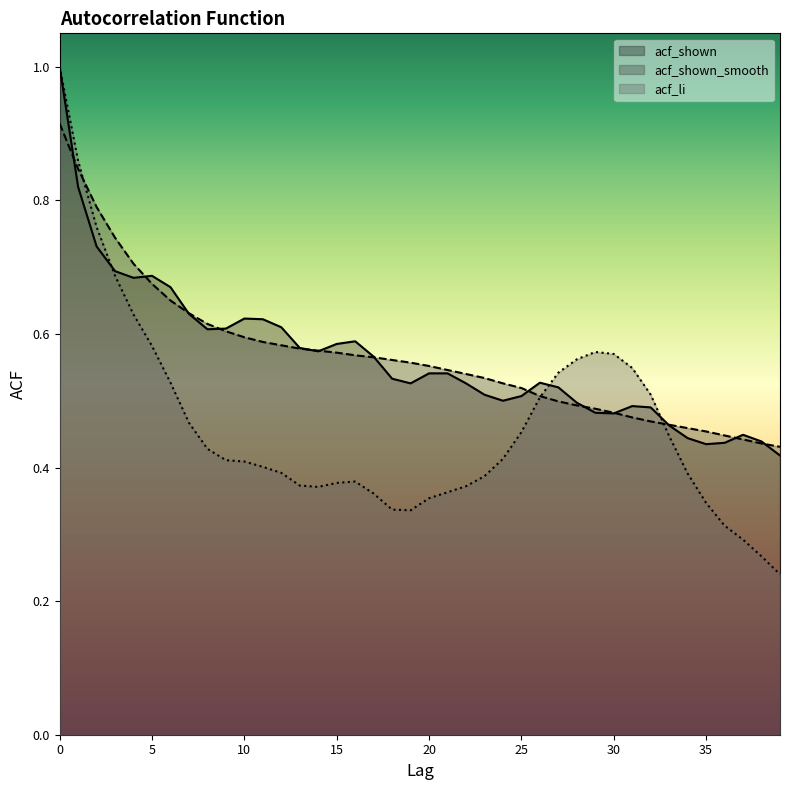

Reading right to left, transcribe all the data shown in this chart.

acf_shown_smooth: 0.4	0.4	0.4	0.4	0.5	0.5	0.5	0.5	0.5	0.5	0.5	0.5	0.5	0.5	0.5	0.5	0.5	0.5	0.5	0.6	0.6	0.6	0.6	0.6	0.6	0.6	0.6	0.6	0.6	0.6	0.6	0.6	0.6	0.7	0.7	0.7	0.7	0.8	0.8	0.9
acf_li: 0.2	0.3	0.3	0.3	0.3	0.4	0.4	0.5	0.5	0.6	0.6	0.6	0.5	0.5	0.5	0.4	0.4	0.4	0.4	0.4	0.3	0.3	0.4	0.4	0.4	0.4	0.4	0.4	0.4	0.4	0.4	0.4	0.5	0.5	0.6	0.6	0.7	0.8	0.9	1.0
acf_shown: 0.4	0.4	0.4	0.4	0.4	0.4	0.5	0.5	0.5	0.5	0.5	0.5	0.5	0.5	0.5	0.5	0.5	0.5	0.5	0.5	0.5	0.5	0.6	0.6	0.6	0.6	0.6	0.6	0.6	0.6	0.6	0.6	0.6	0.7	0.7	0.7	0.7	0.7	0.8	1.0